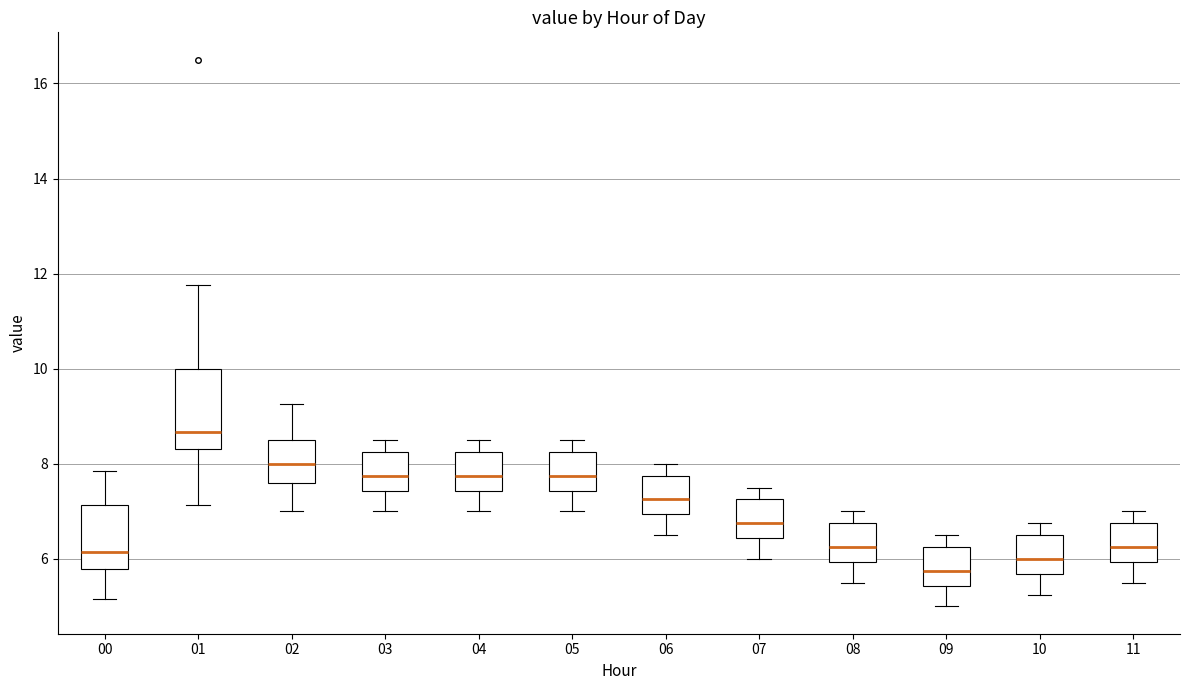

Reading left to right, transcribe this box plot: for each box, give where its median line is, the range the box spans, and where its two whiskers end, as read against the y-axis. The values are not printed on the chart, so give them approximately, as read against the axis.

00: median 6.2, box 5.8 to 7.2, whiskers 5.2 to 7.8
01: median 8.6, box 8.4 to 10.0, whiskers 7.2 to 11.8
02: median 8.0, box 7.6 to 8.6, whiskers 7.0 to 9.2
03: median 7.8, box 7.4 to 8.2, whiskers 7.0 to 8.6
04: median 7.8, box 7.4 to 8.2, whiskers 7.0 to 8.6
05: median 7.8, box 7.4 to 8.2, whiskers 7.0 to 8.6
06: median 7.2, box 7.0 to 7.8, whiskers 6.6 to 8.0
07: median 6.8, box 6.4 to 7.2, whiskers 6.0 to 7.6
08: median 6.2, box 6.0 to 6.8, whiskers 5.6 to 7.0
09: median 5.8, box 5.4 to 6.2, whiskers 5.0 to 6.6
10: median 6.0, box 5.6 to 6.6, whiskers 5.2 to 6.8
11: median 6.2, box 6.0 to 6.8, whiskers 5.6 to 7.0